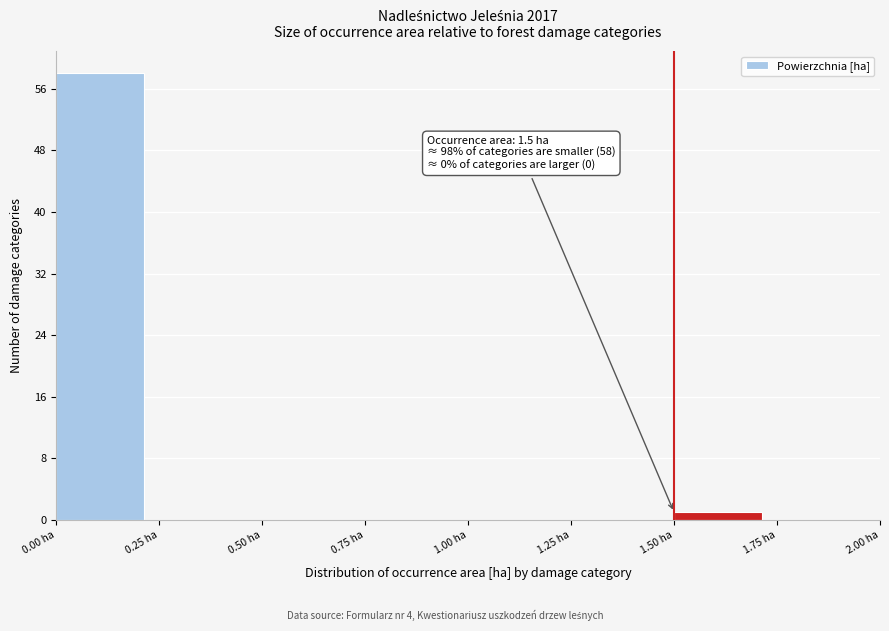

Which range on the x-axis has the tallest bar?

0.00 to 0.25